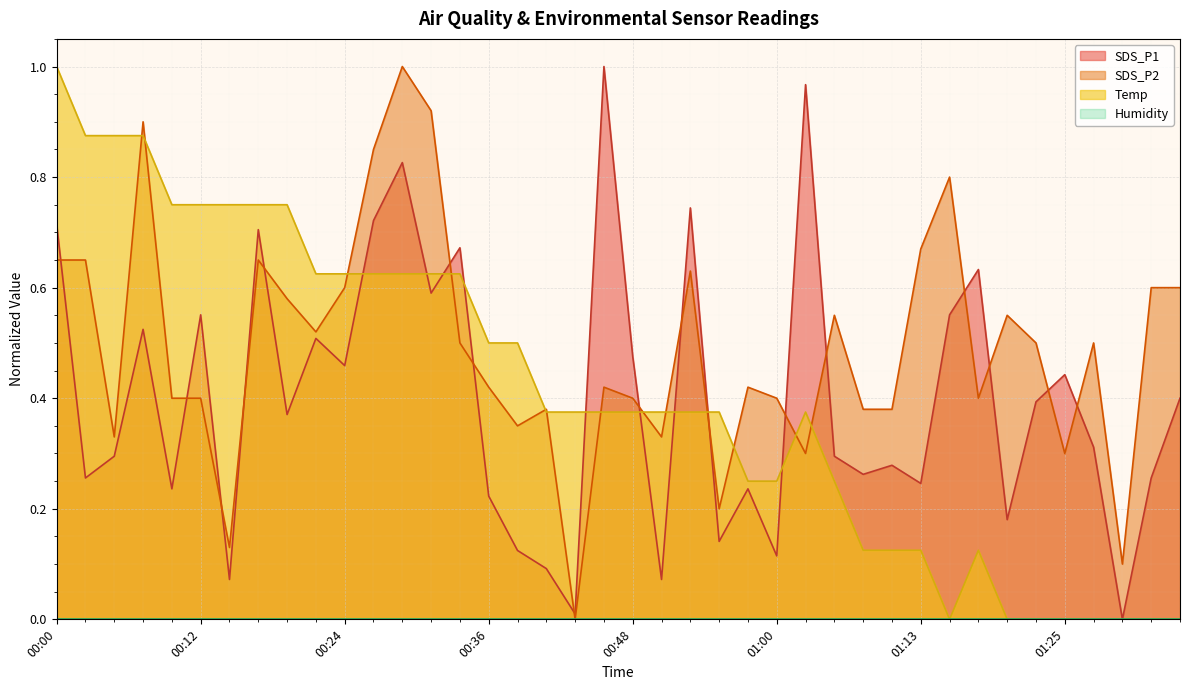

What is the sum of the SDS_P2 values at 00:29 and 00:07?

1.9